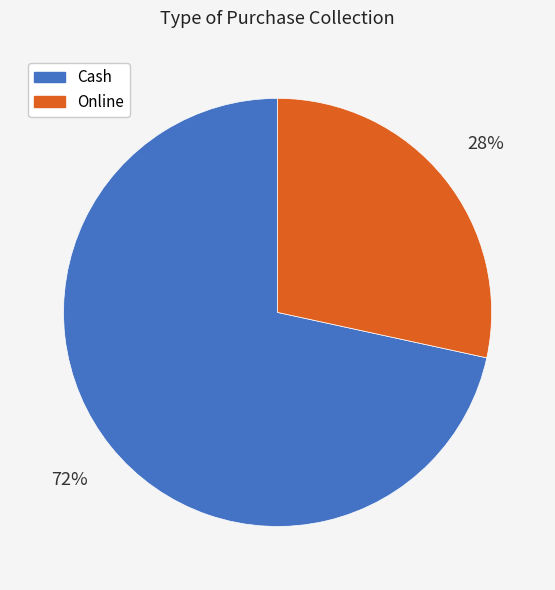

Does any single category account for the majority?

Yes